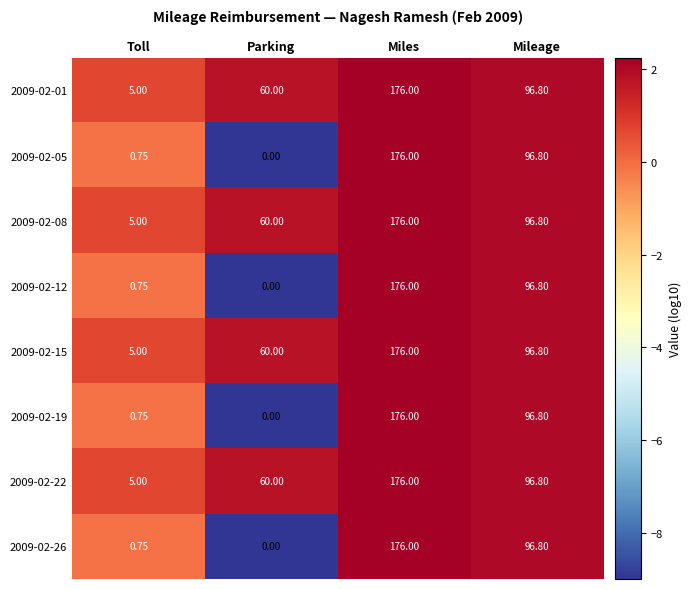

Which category has the highest value in the 2009-02-12 series?

Miles